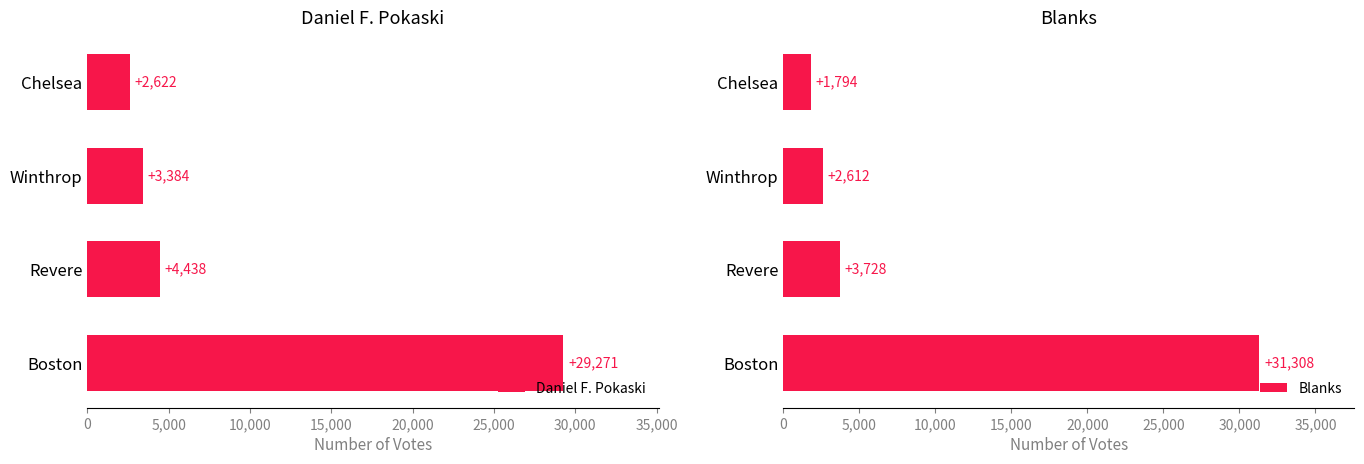

What is the sum of all Daniel F. Pokaski values?

39715